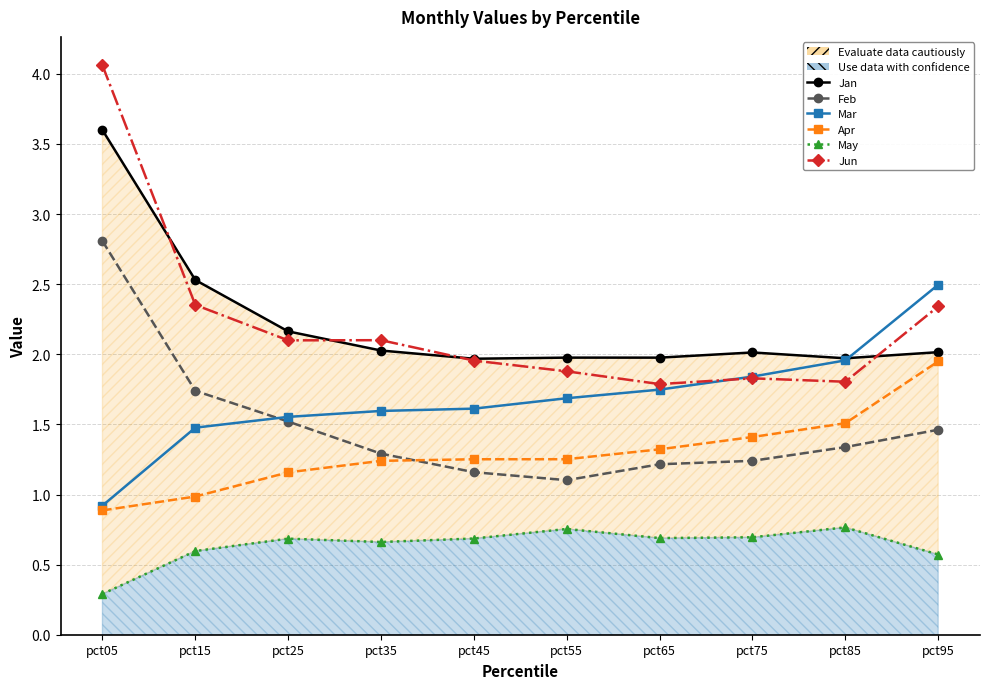

What is the highest value of the Apr series?

1.9